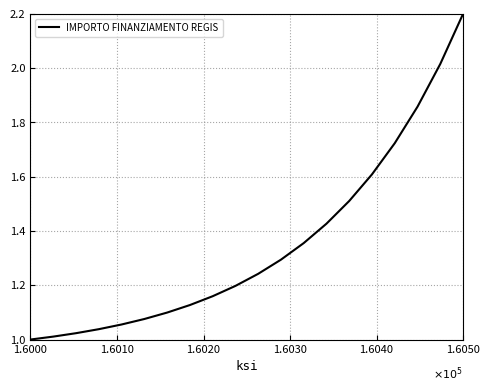

What is the greatest value displayed?

2.2